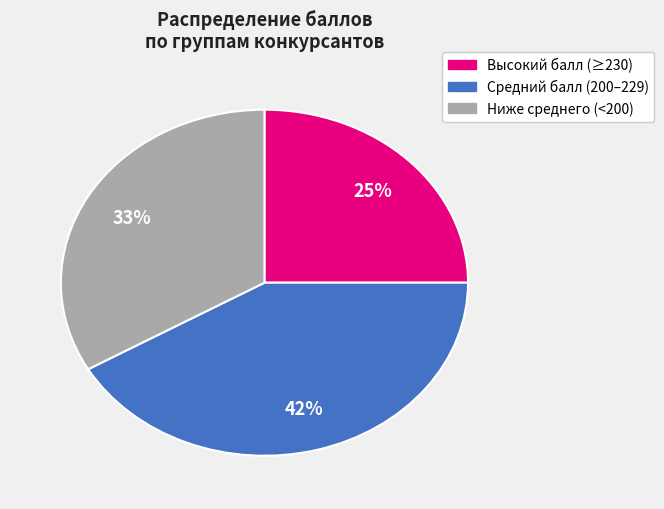

Is there any slice that represents more than half of the pie?

No